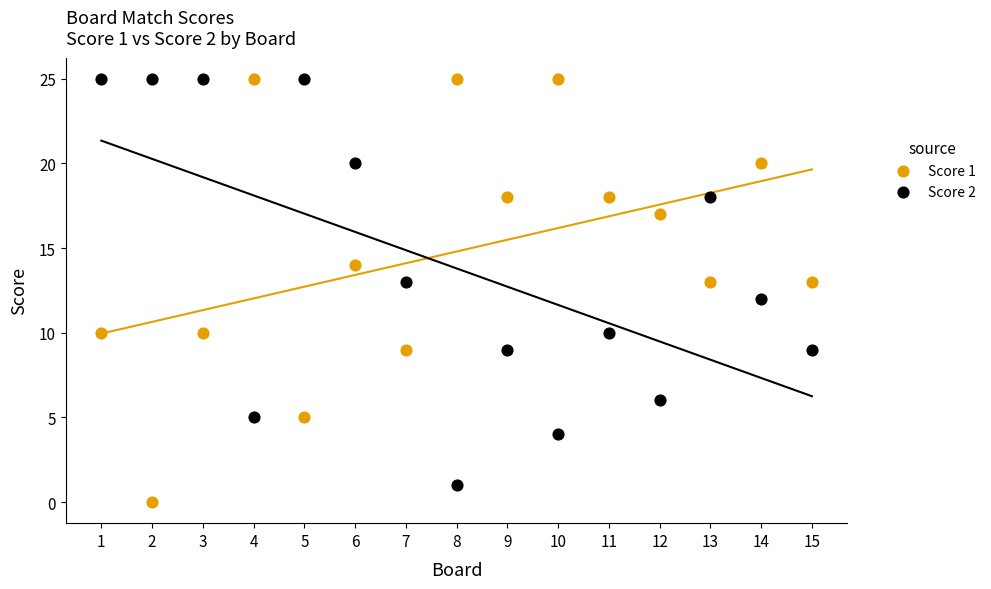

Across all data points, what is the range of X values (max minus min)?

14